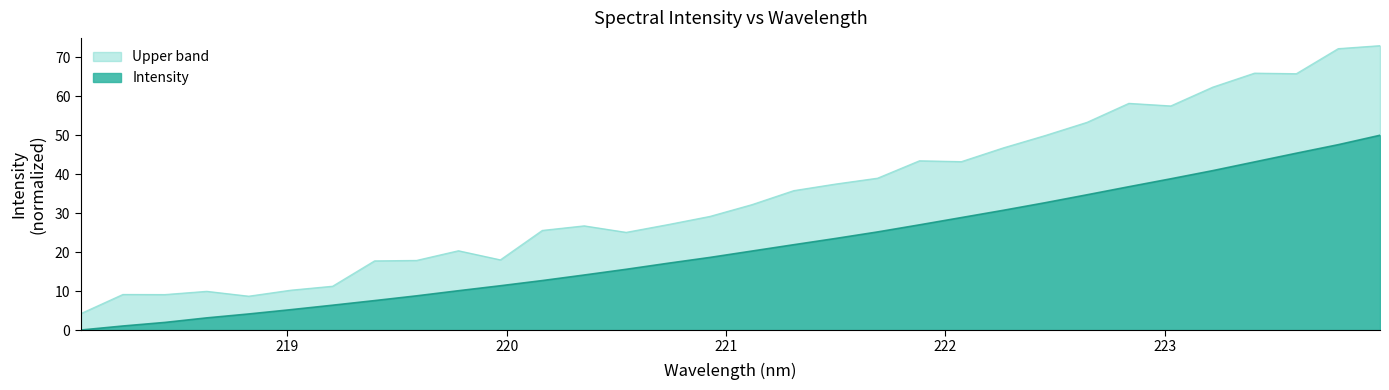

What is the greatest value displayed?

73.0